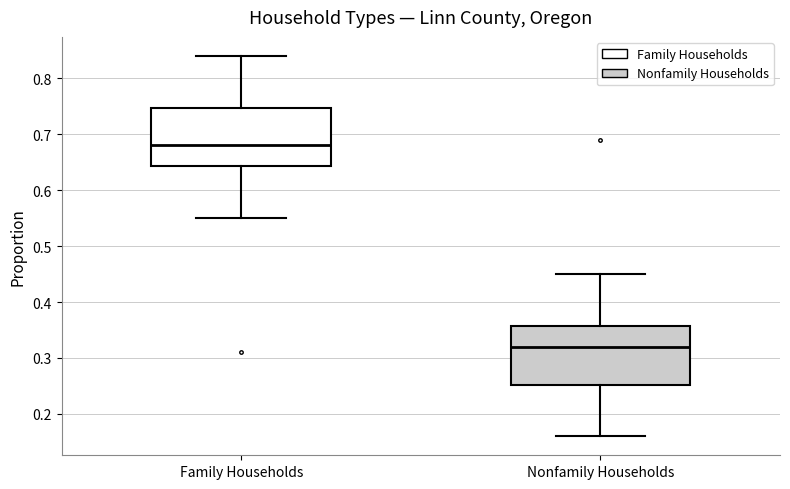

Which box has the highest median line?

Family Households